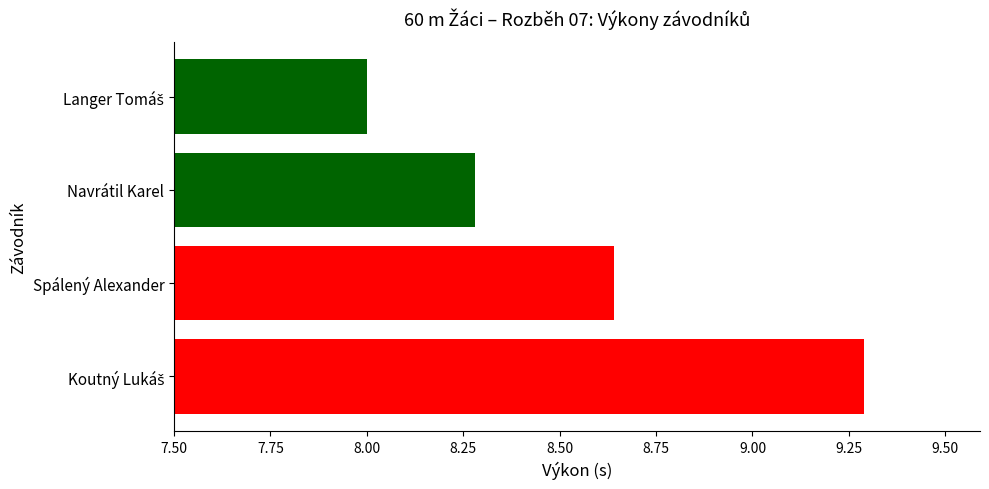

Are the bars horizontal?

Yes